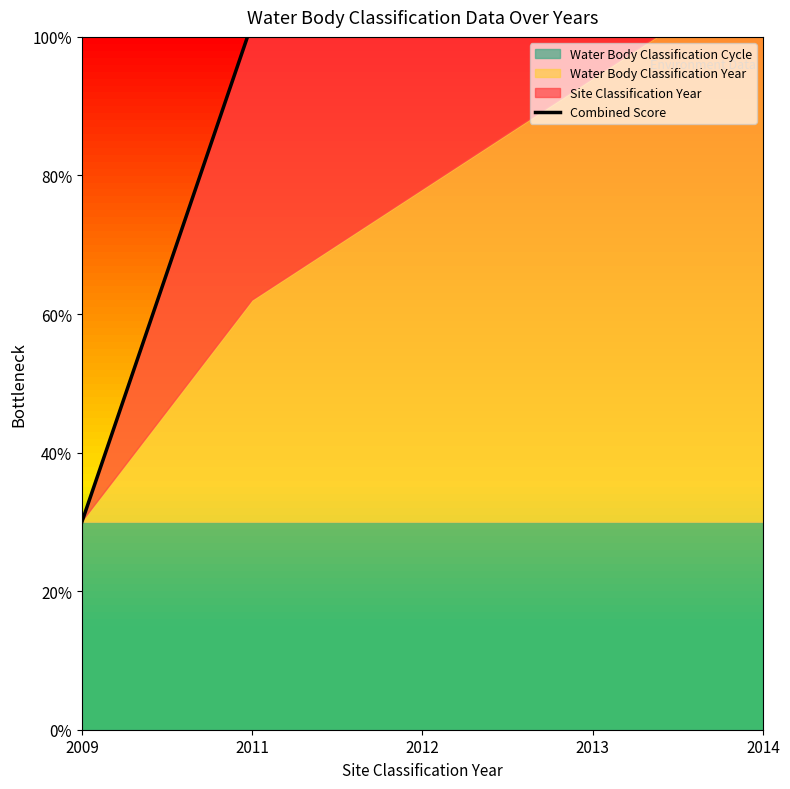

What is the change in value from 2009 to 2014?

+1.8